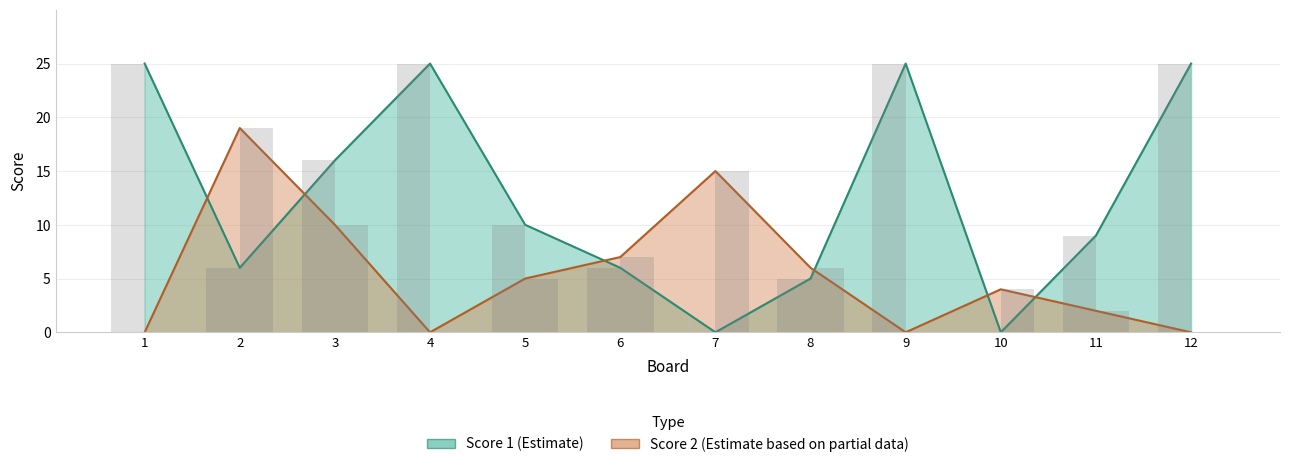

What is the difference between the highest and lowest values at 1?

25